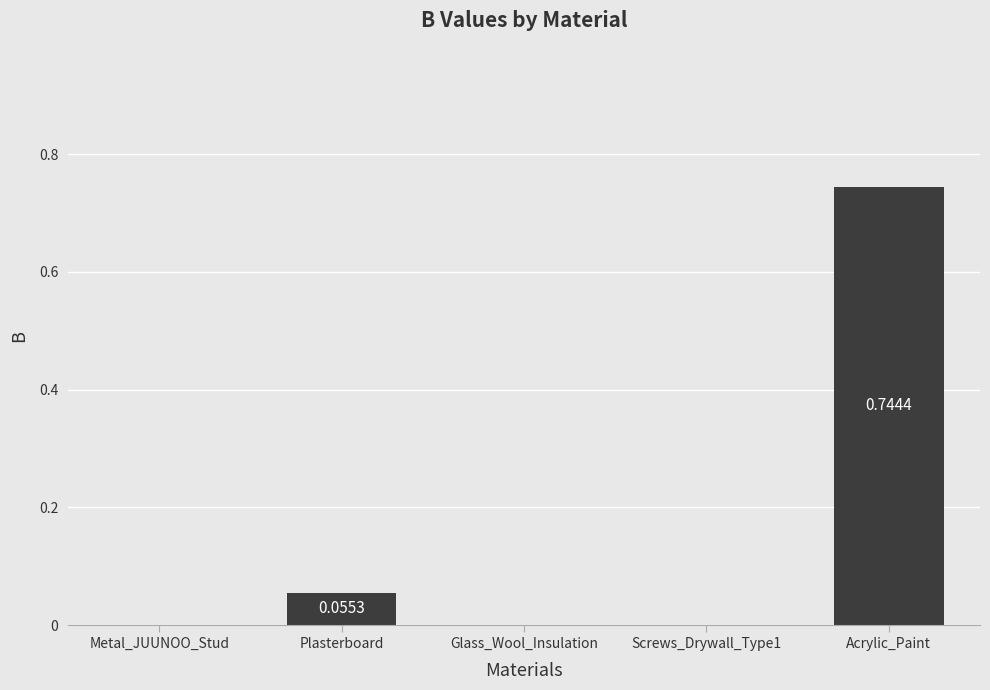

Which label corresponds to the largest value in the chart?

Acrylic_Paint